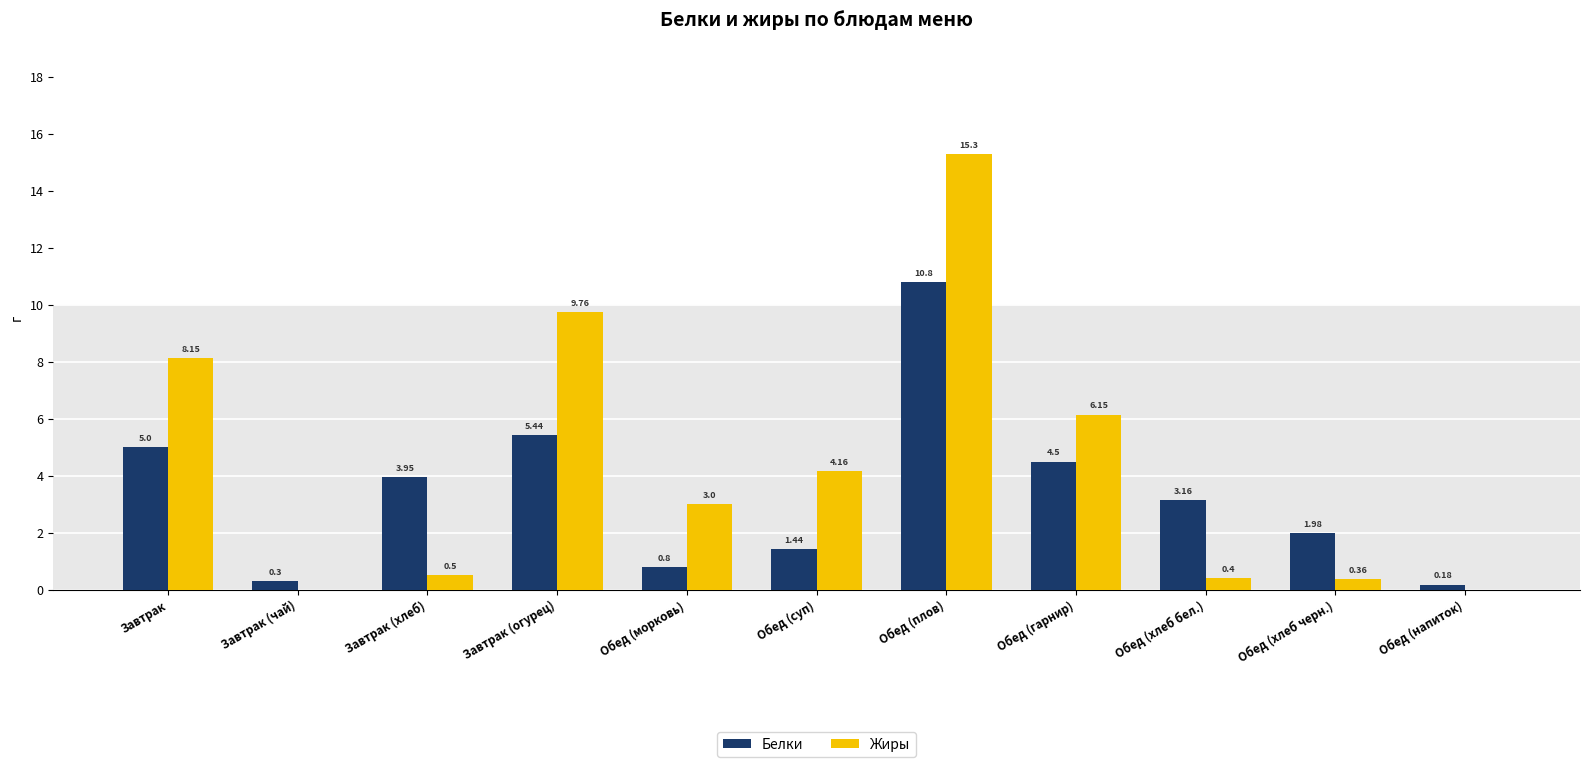

How many values in the Белки series exceed 3?

6